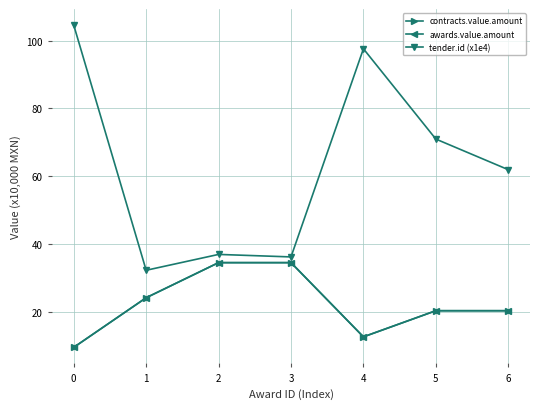

What is the smallest value displayed?

9.5